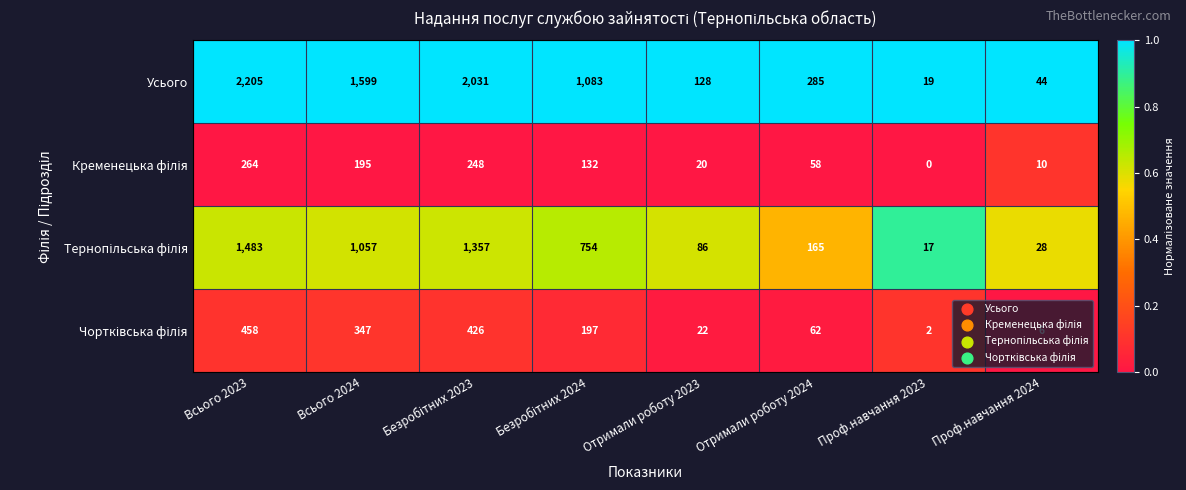

Which series has the largest total across all categories?

Усього